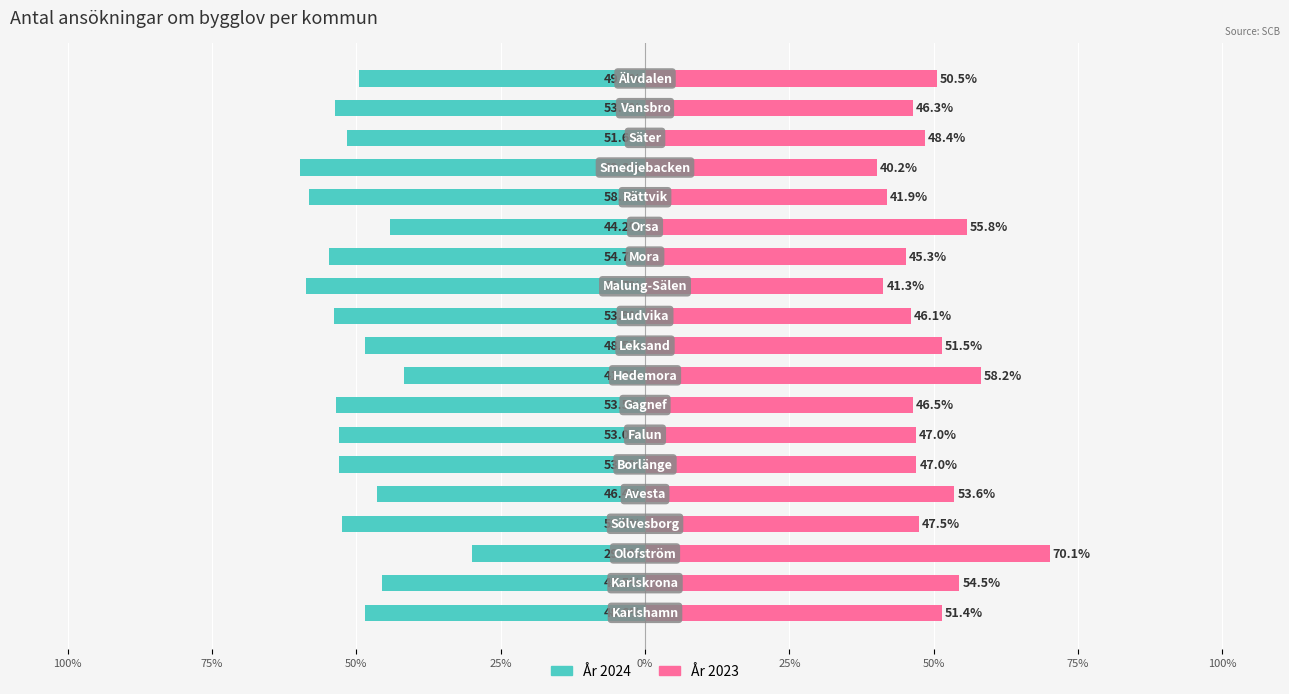

How many data points in År 2024 are less than -52?

10